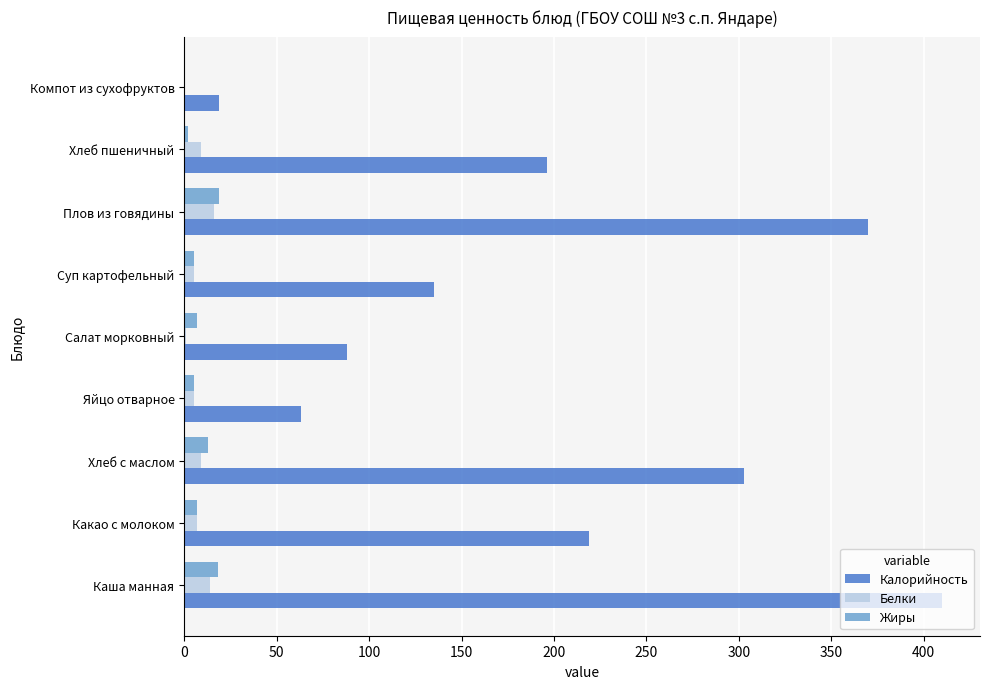

The value of Калорийность at Салат морковный is 57. True or false?

False